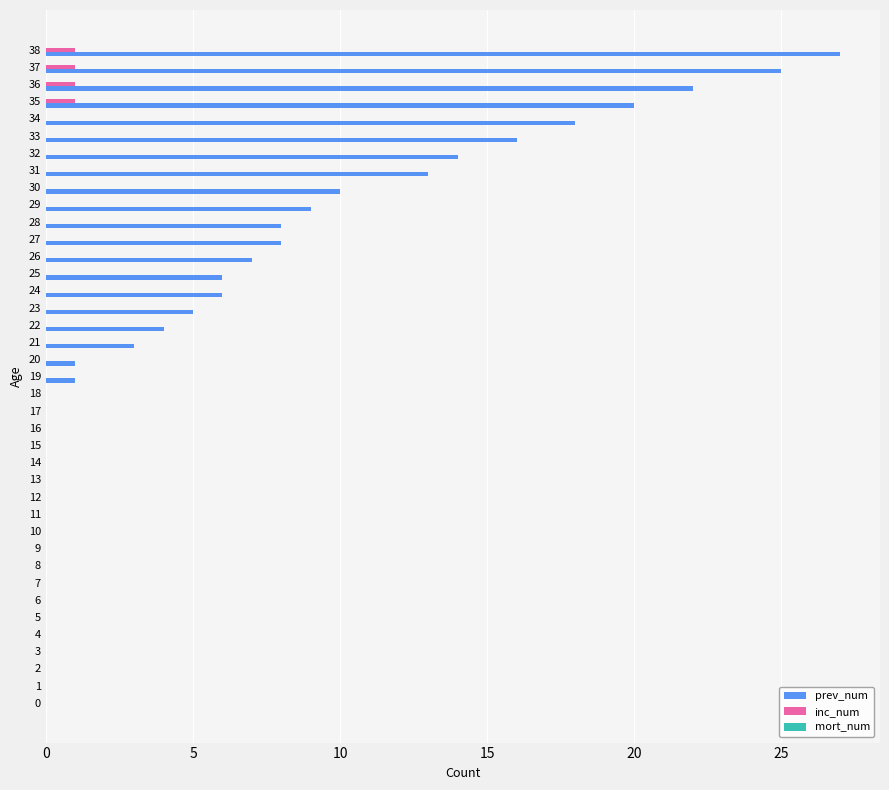

At which label does prev_num reach its peak?

38